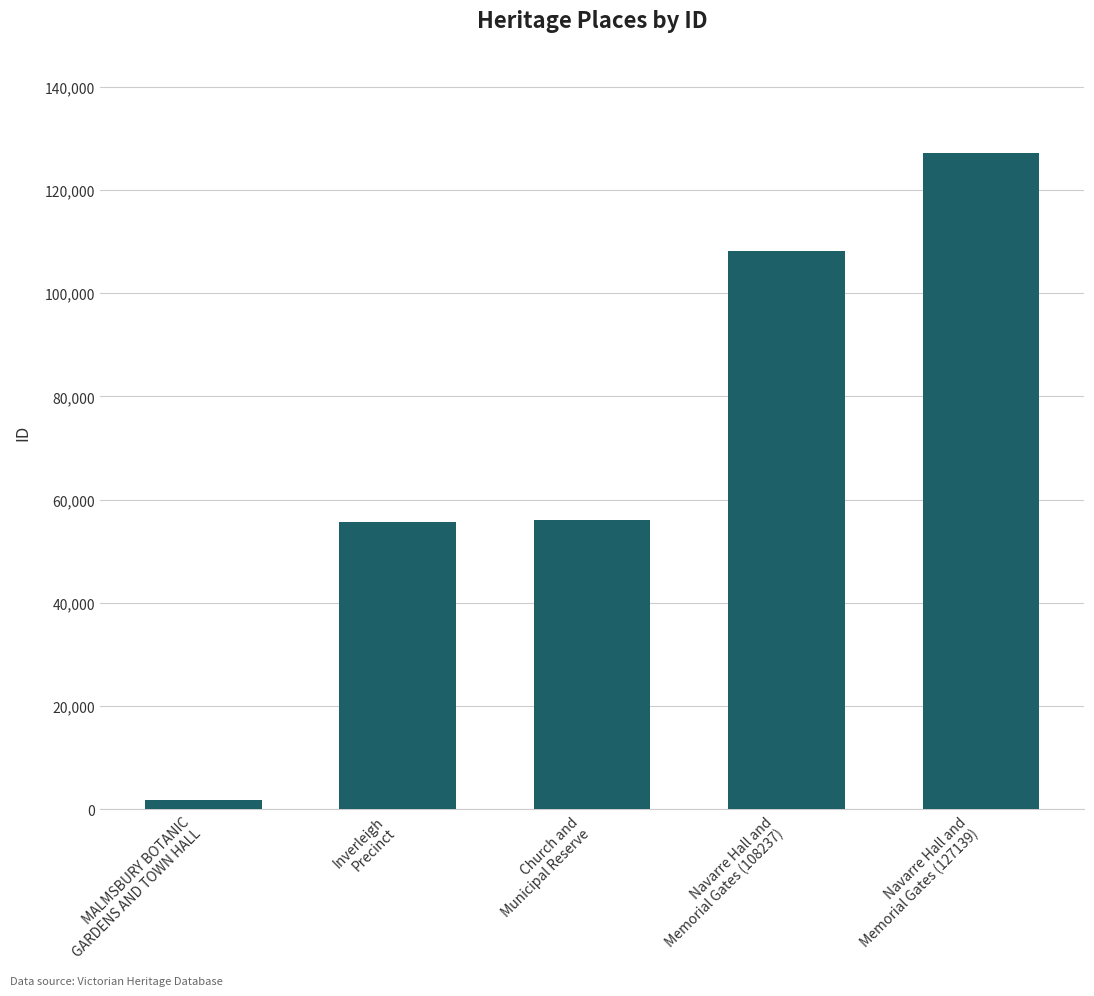

The chart shows a value of 76714 at Church and
Municipal Reserve. True or false?

False